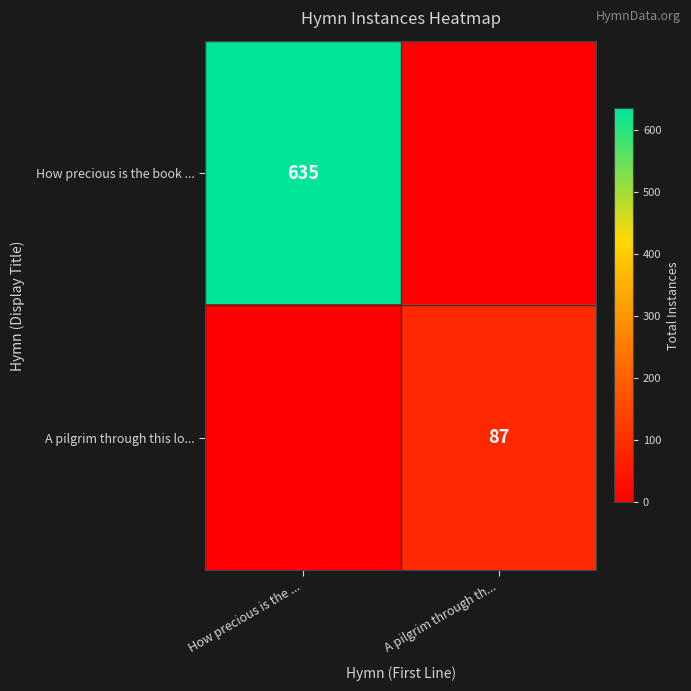

Between How precious is the ... and A pilgrim through th..., which is larger?

How precious is the ...